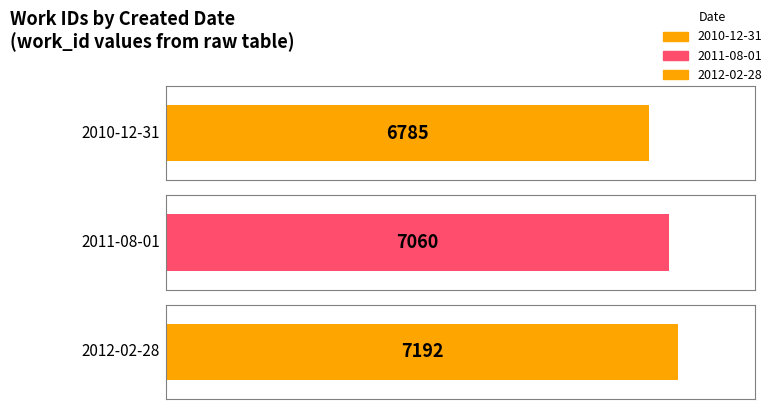

Which label corresponds to the smallest value in the chart?

2010-12-31